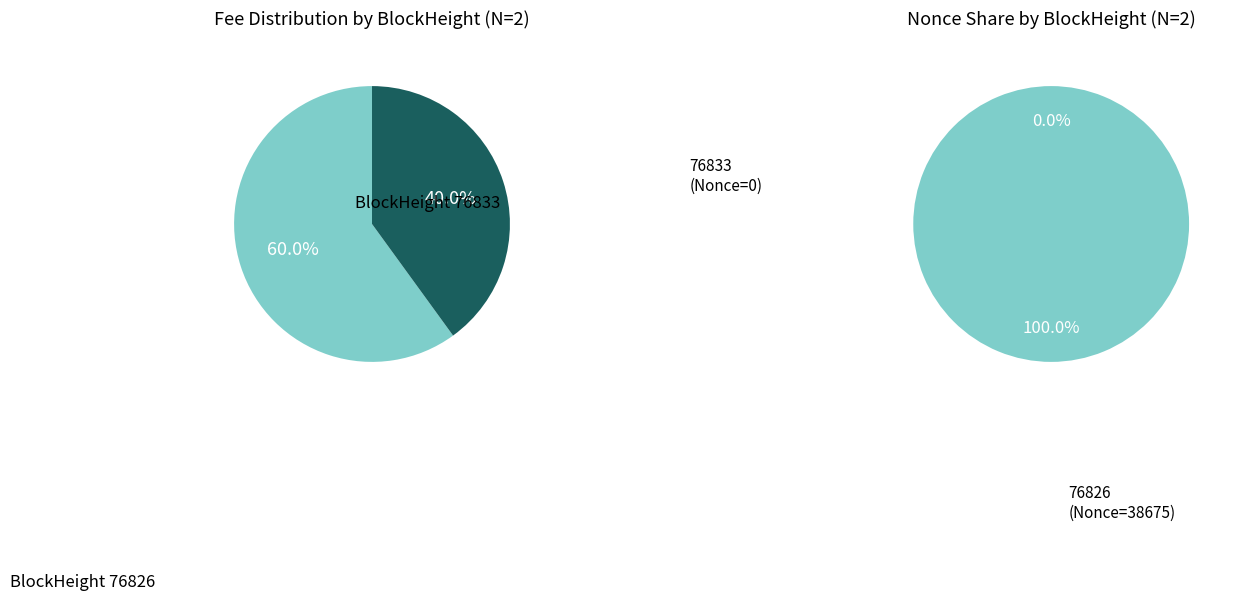

True or false: 76826 accounts for 100% of the total.

True